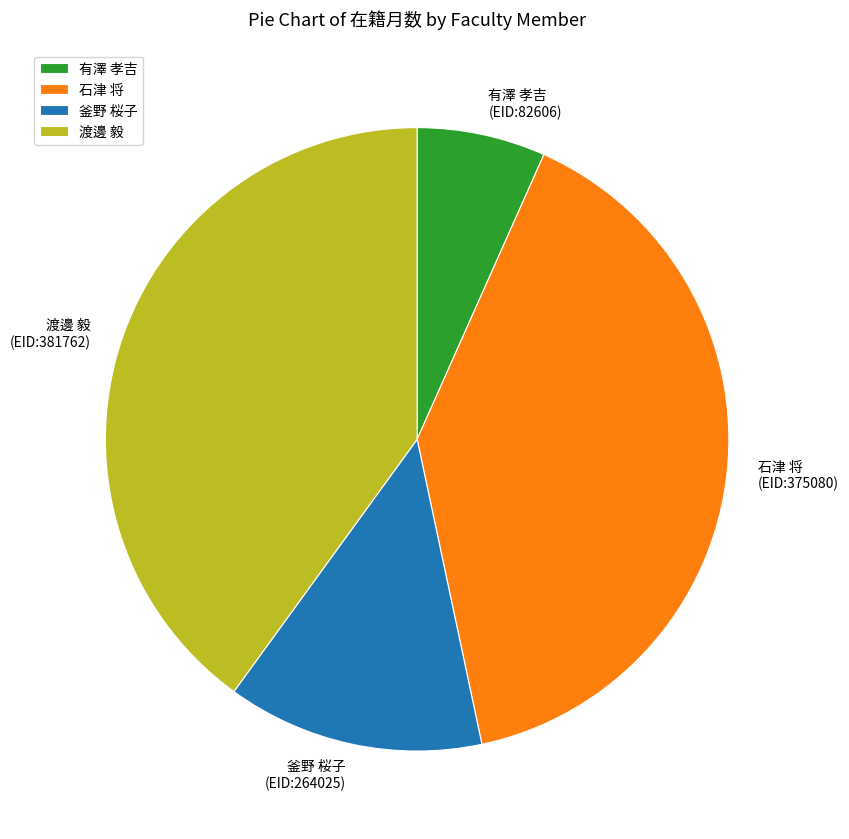

The 釜野 桜子 (EID:264025) slice represents 13% of the pie. True or false?

True